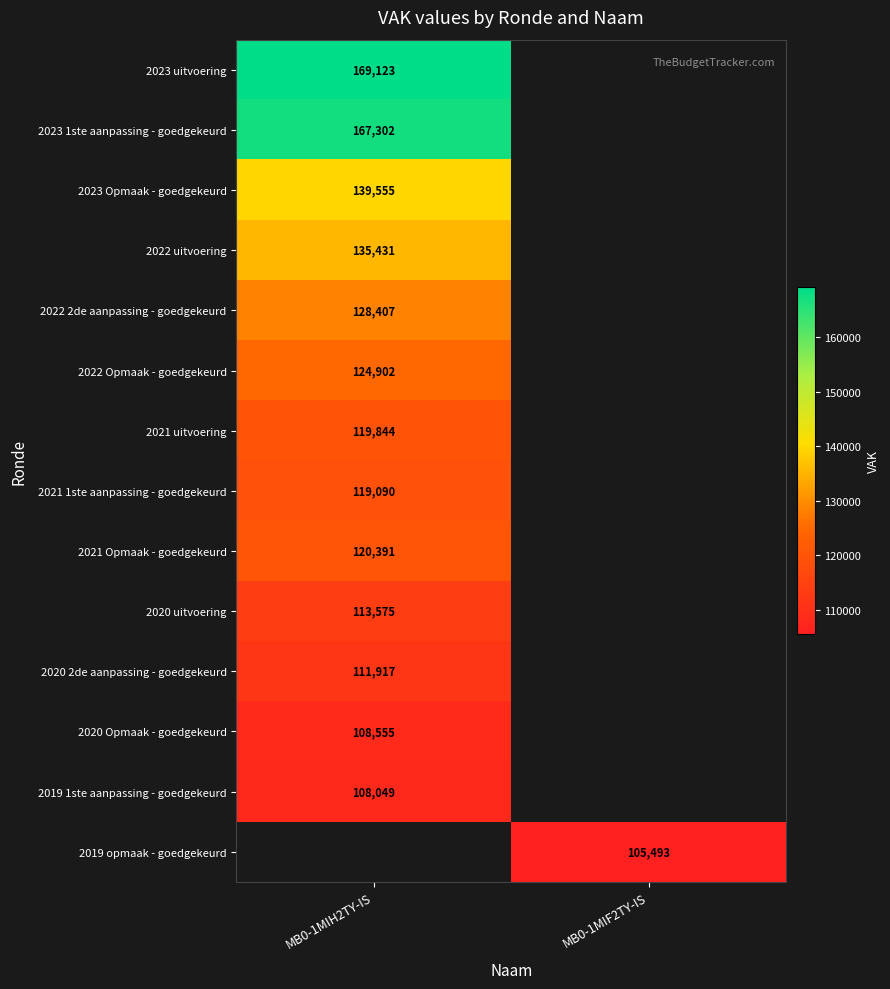

True or false: 2020 uitvoering has a value of 113575 at MB0-1MIH2TY-IS.

True